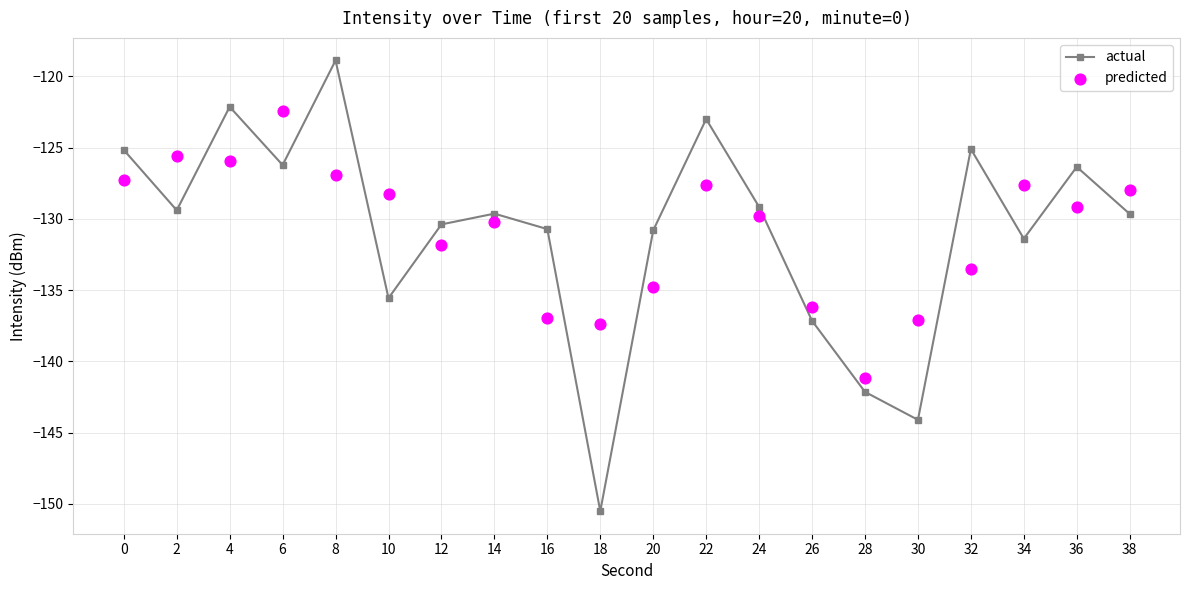

What are all the series names shown in the legend?

actual, predicted